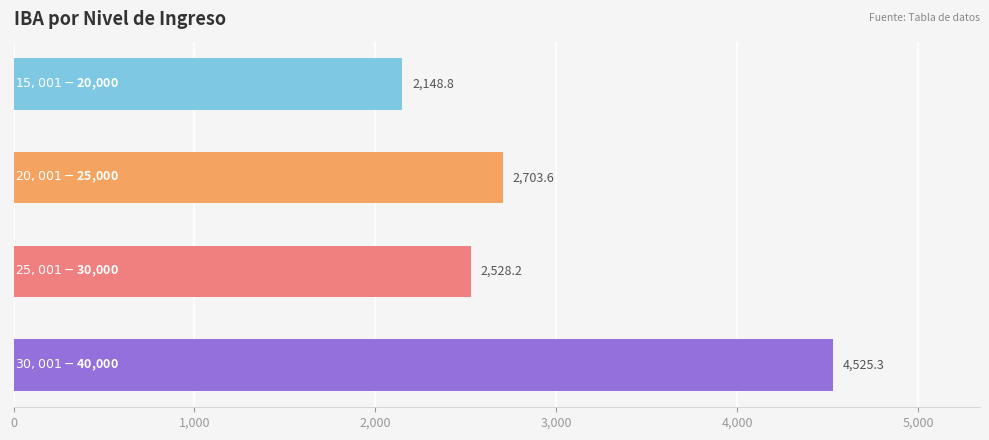

What is the difference between the maximum and second lowest values?

1997.1